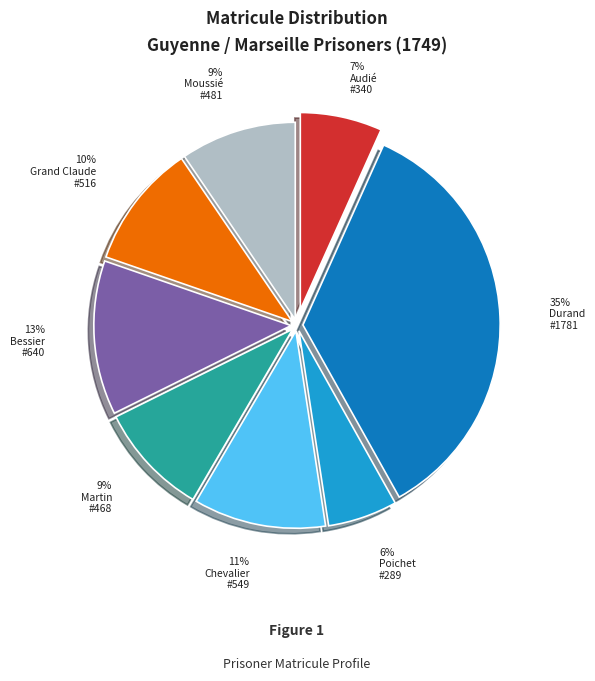

To the nearest percent, what is the average slice percentage?

12%